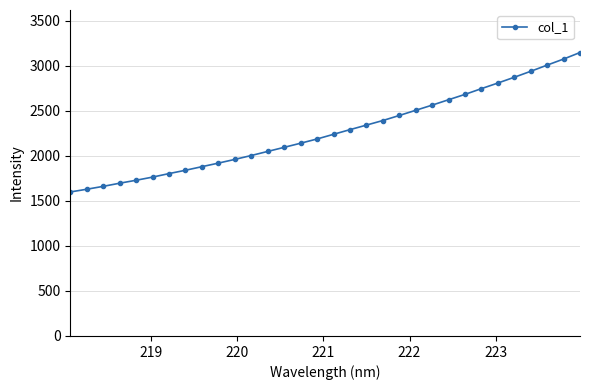

What is the greatest value displayed?

3146.6